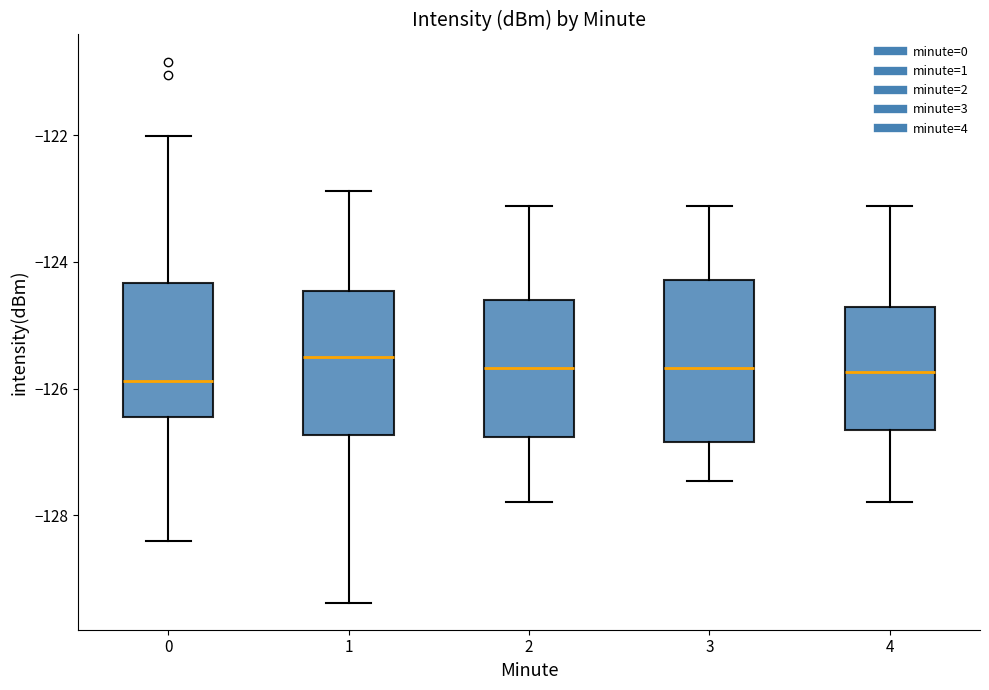

Comparing the boxes themselves (not the whiskers), which one is the tallest?

3